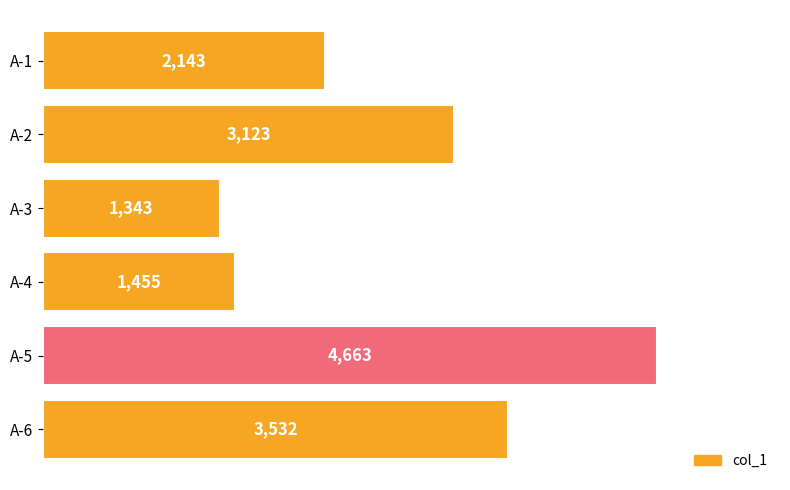

What is the difference between the maximum and minimum values?

3320